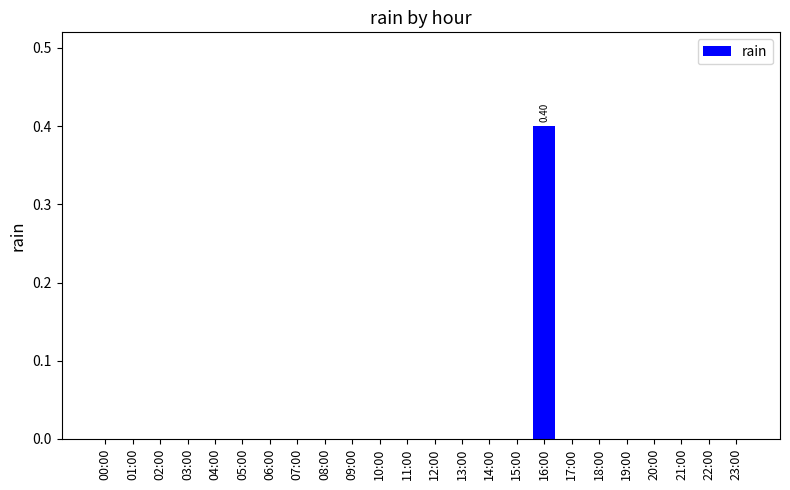

What is the sum of all values?

0.4